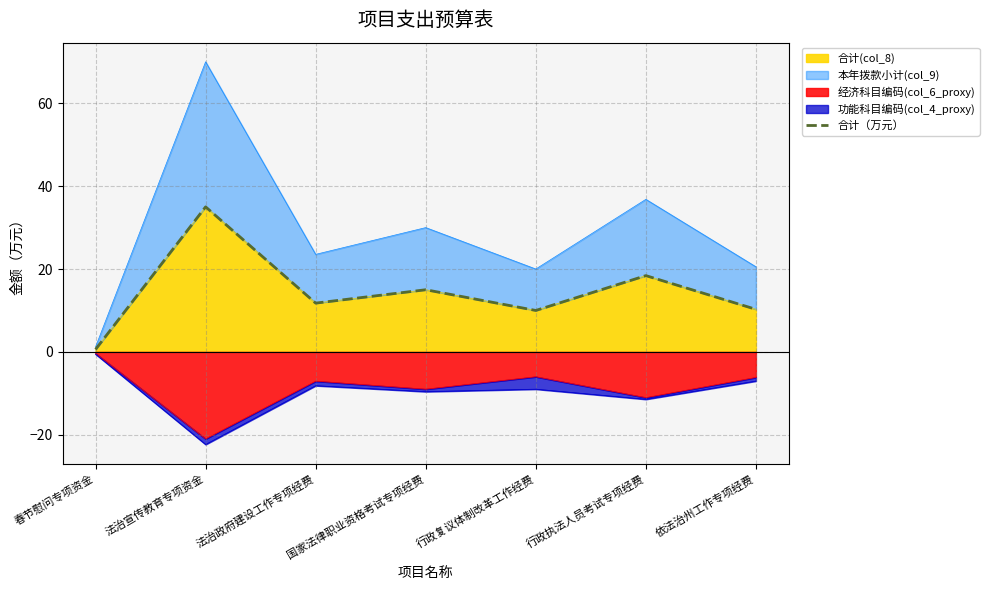

True or false: the data shows 6.0 at 国家法律职业资格考试专项经费.

False